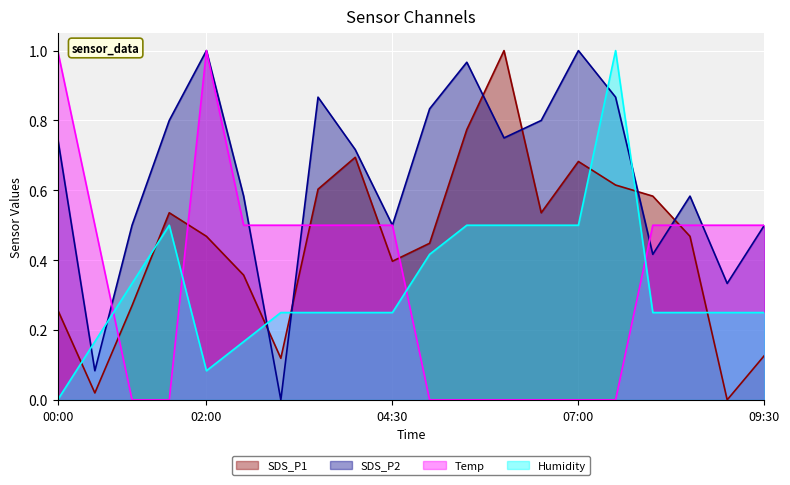

The SDS_P2 series shows 1.5 at 03:30. True or false?

False